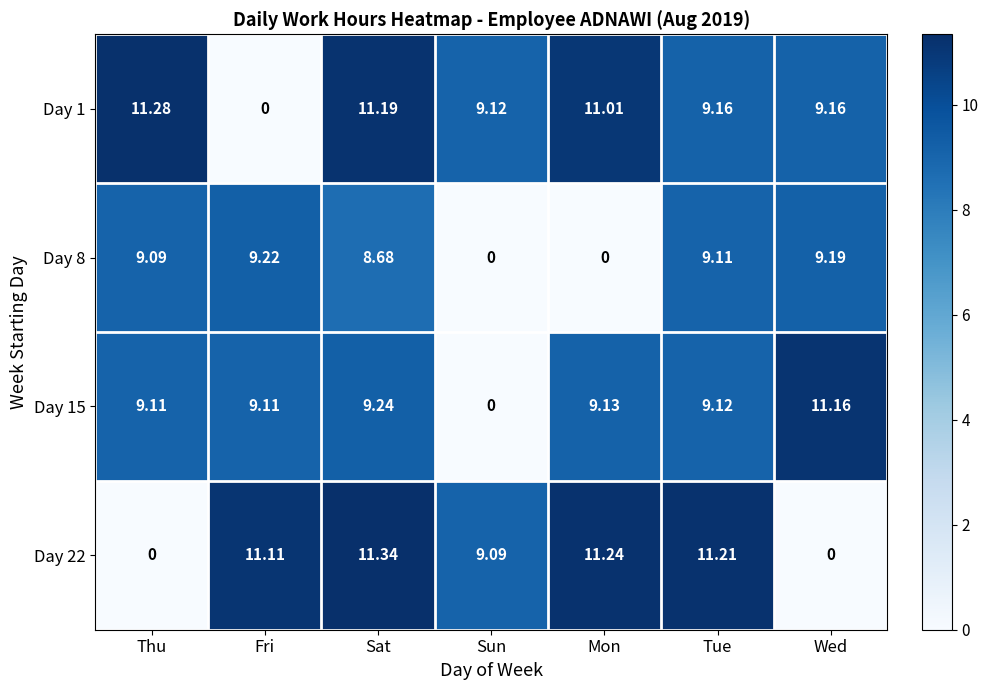

At which label does Day 15 first exceed 9?

Thu